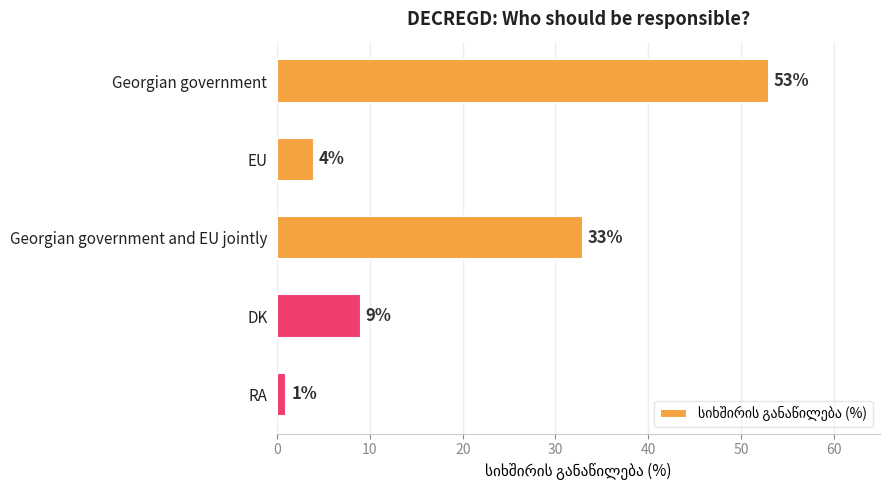

What is the minimum value shown in the chart?

1